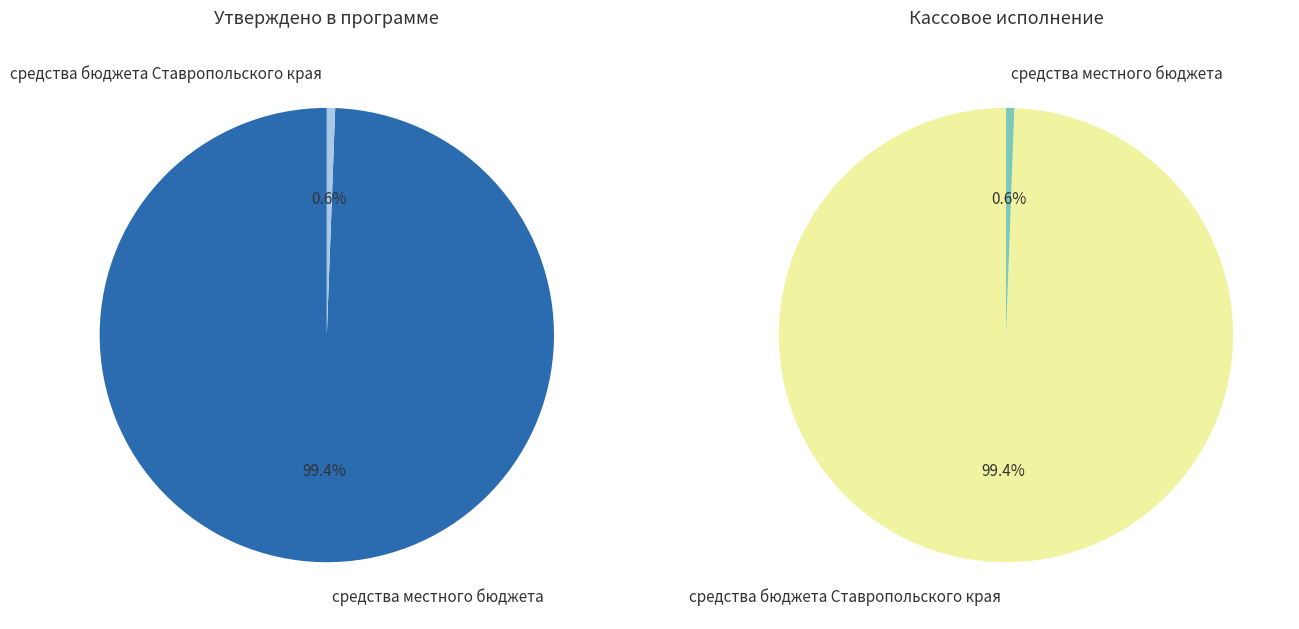

Rank the categories by value from highest to lowest.

средства бюджета Ставропольского края, средства местного бюджета